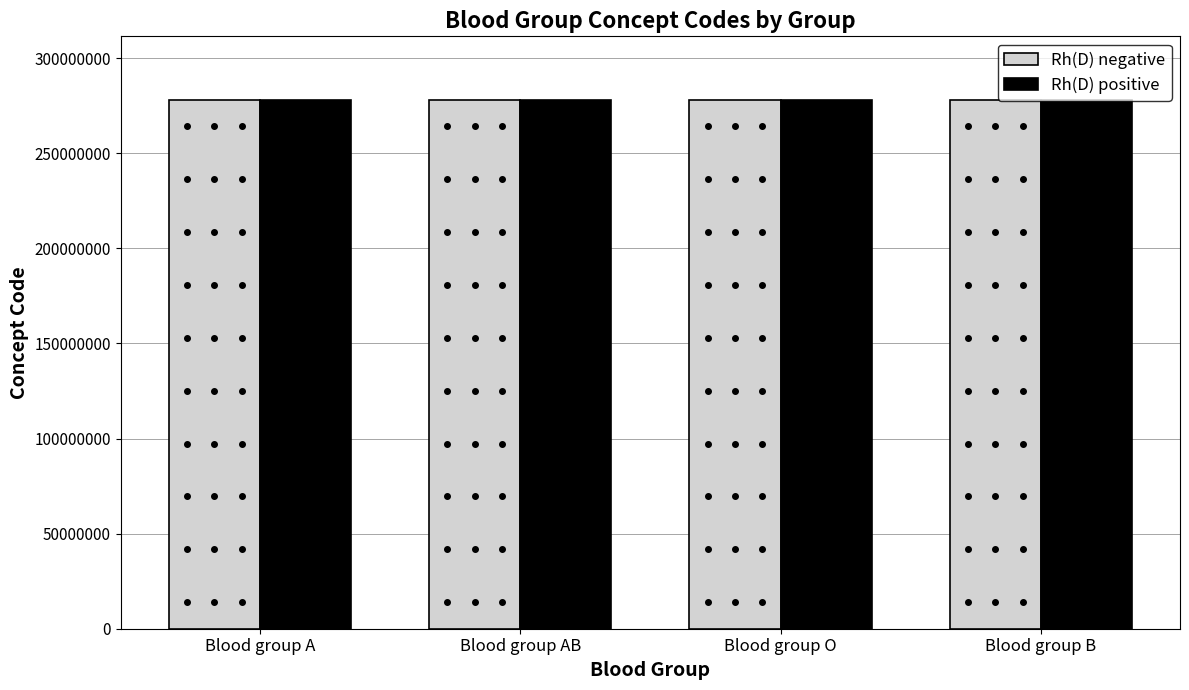

The Rh(D) positive series shows 278150003 at Blood group B. True or false?

True